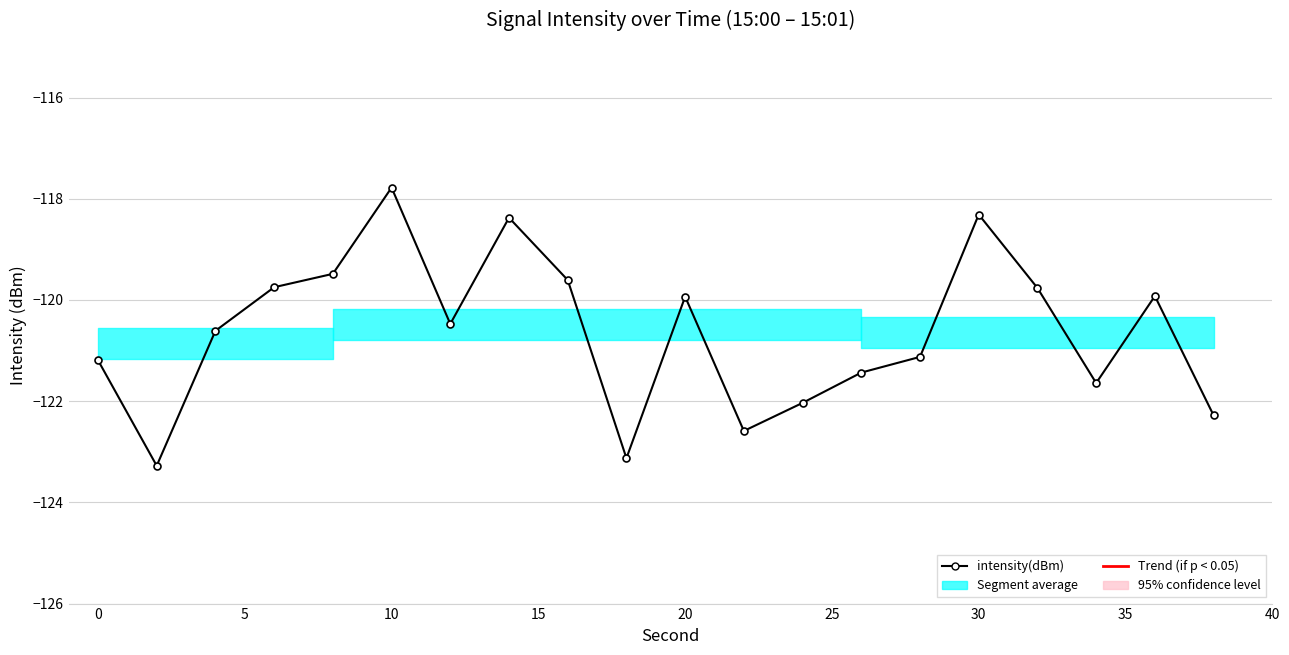

What is the difference between the second highest and minimum values?

5.0